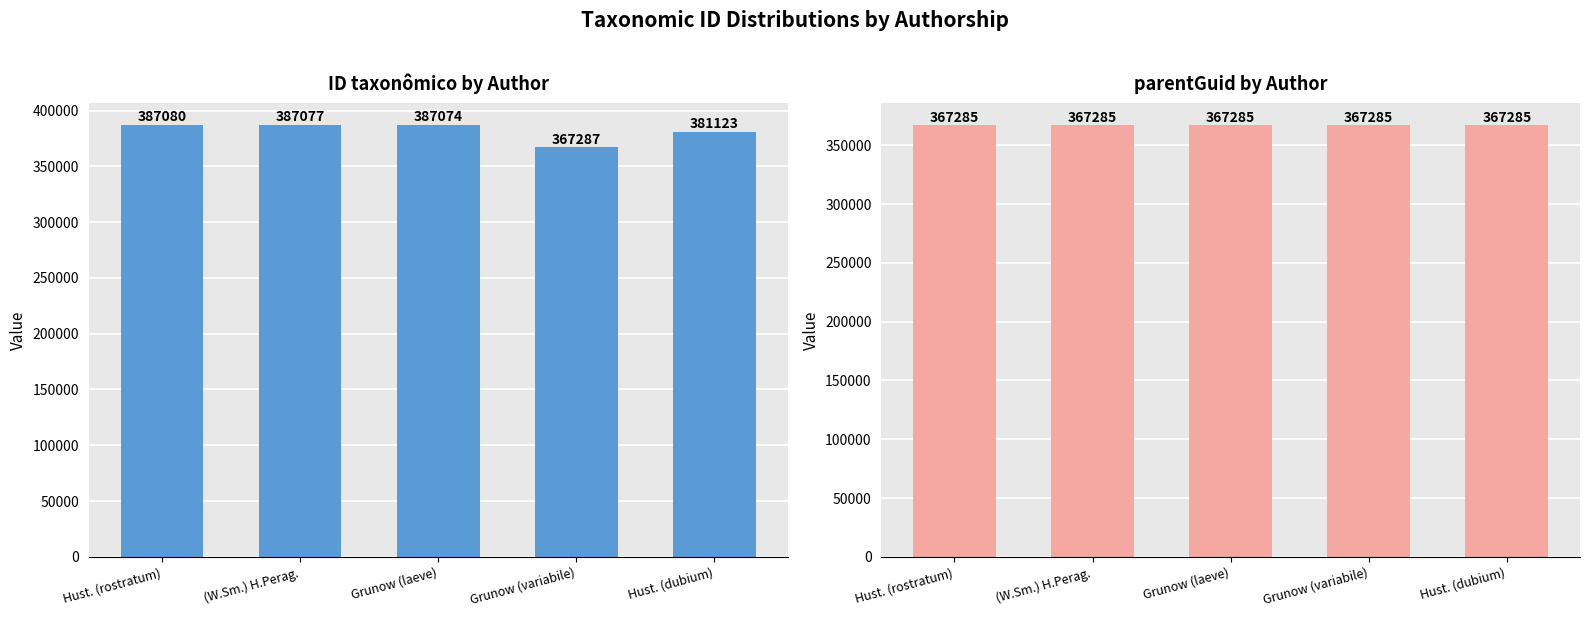

List the labels in order of parentGuid value, largest first.

Hust. (rostratum), (W.Sm.) H.Perag., Grunow (laeve), Grunow (variabile), Hust. (dubium)